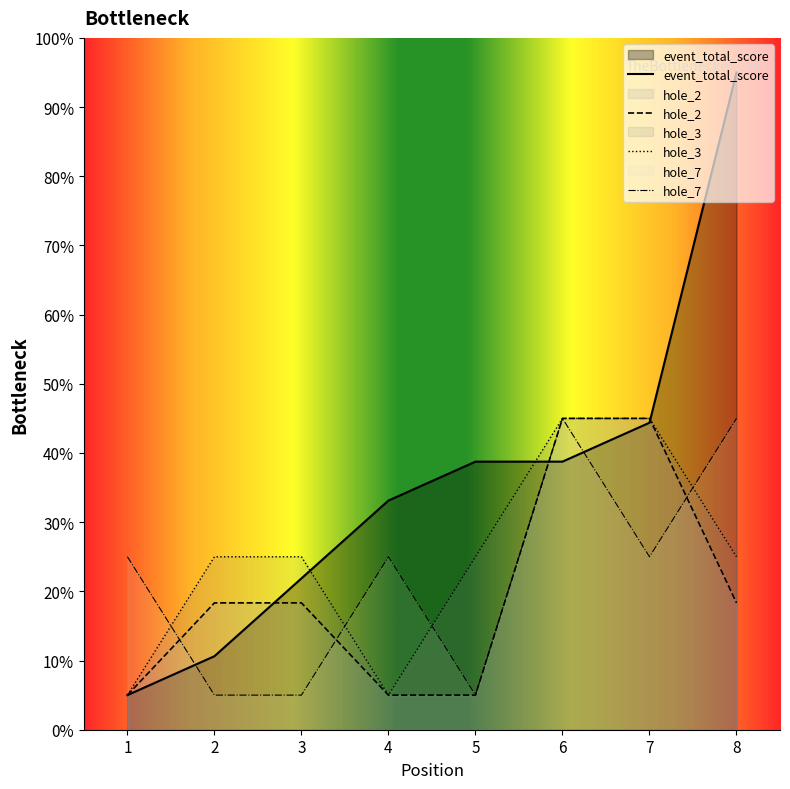

Which series has the largest range (max minus min)?

event_total_score